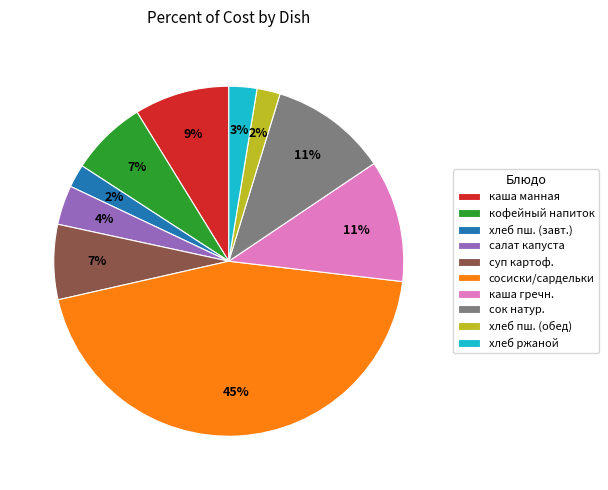

The хлеб пш. (завт.) slice represents 2% of the pie. True or false?

True